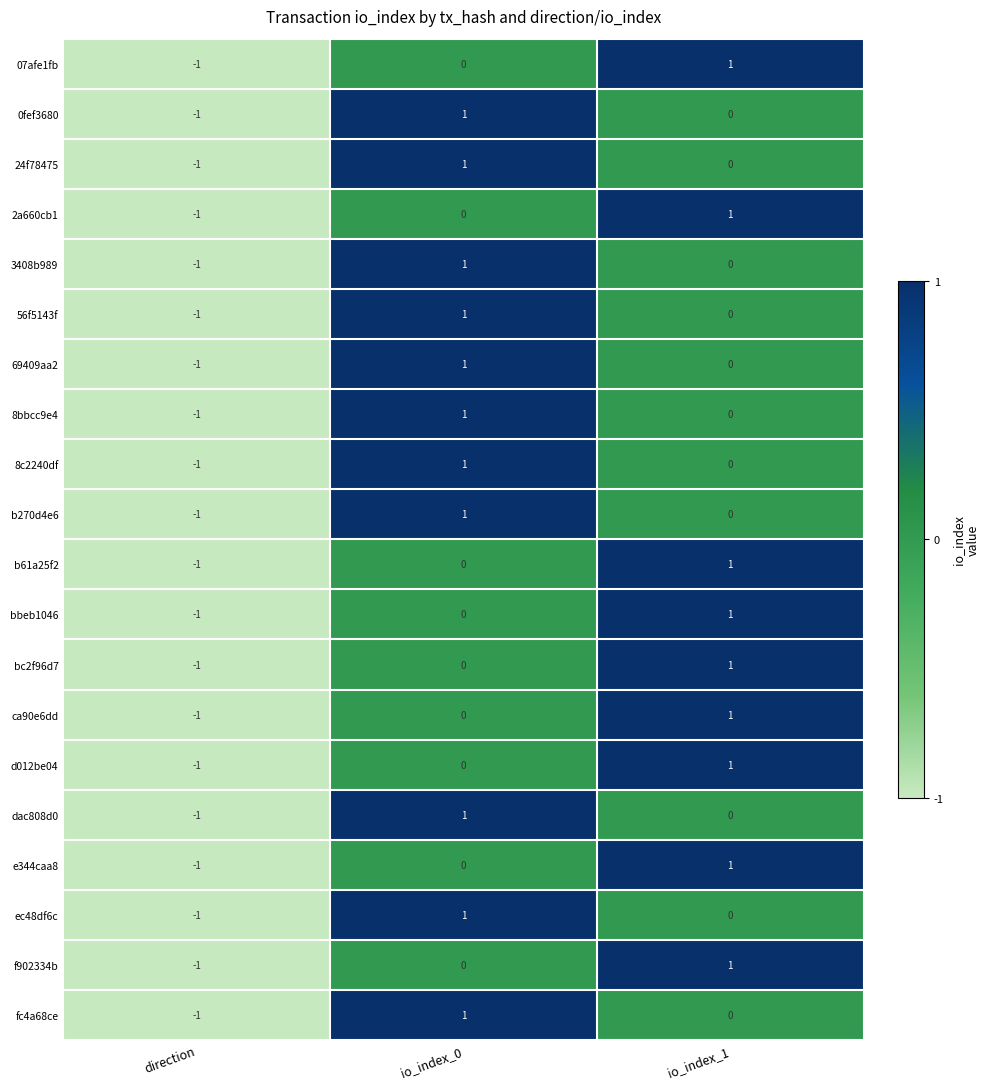

True or false: 8bbcc9e4 has a value of -1 at io_index_1.

False